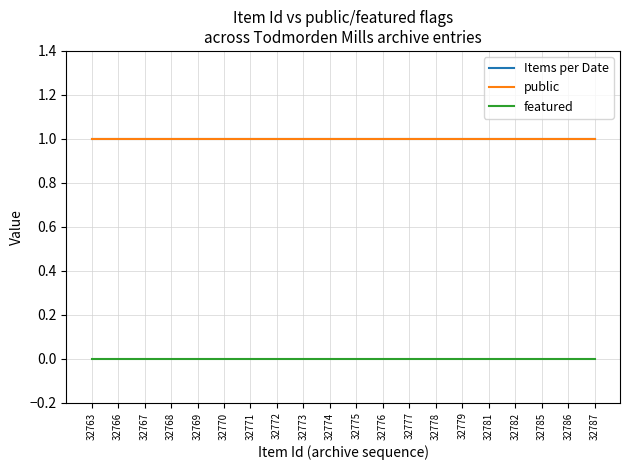

Does the chart display data point markers on the line(s)?

No